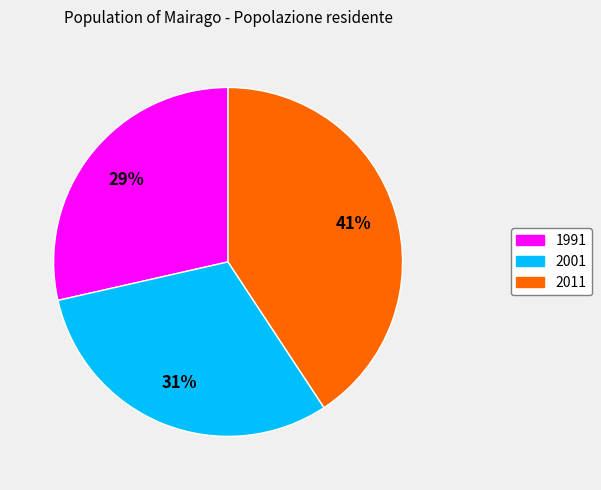

How many segments does this pie chart have?

3